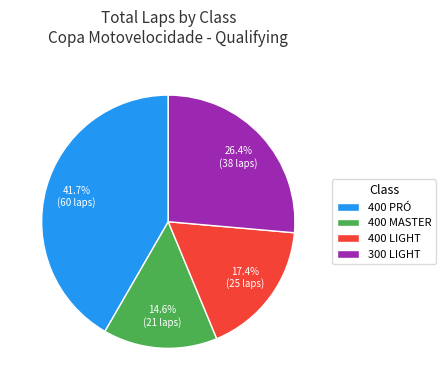

Combined, what portion of the pie is 400 LIGHT and 300 LIGHT?

43.8%